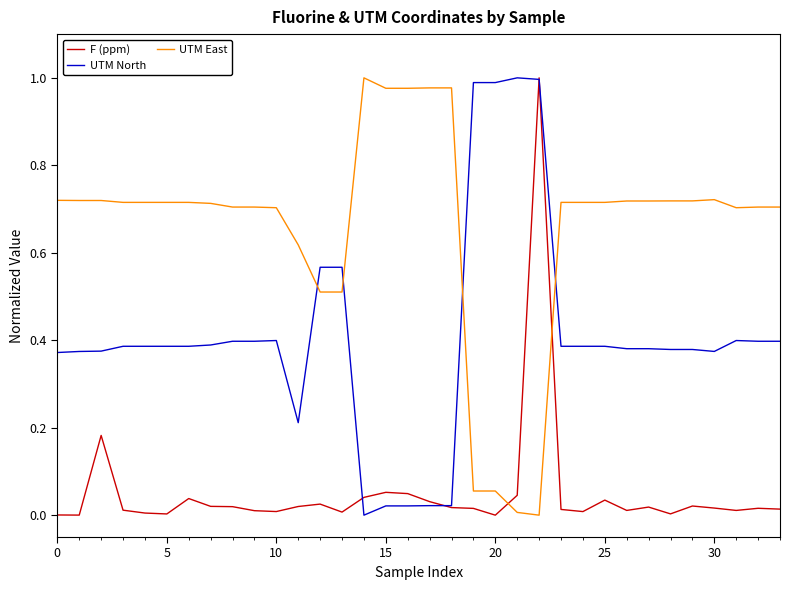

How many intersections are there between UTM East and UTM North?

4